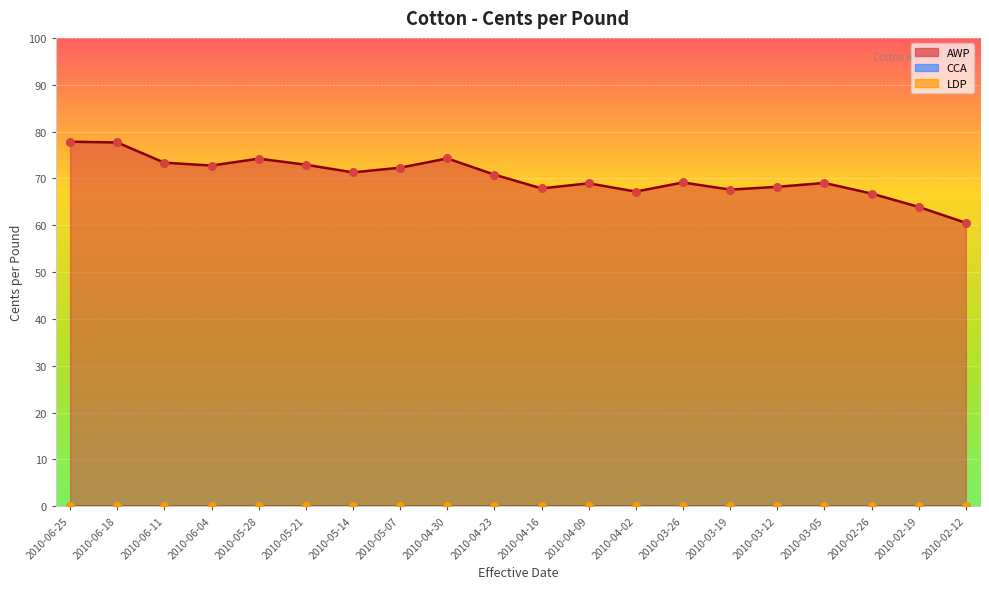

What is the total value across all series at 2010-06-04?

72.8